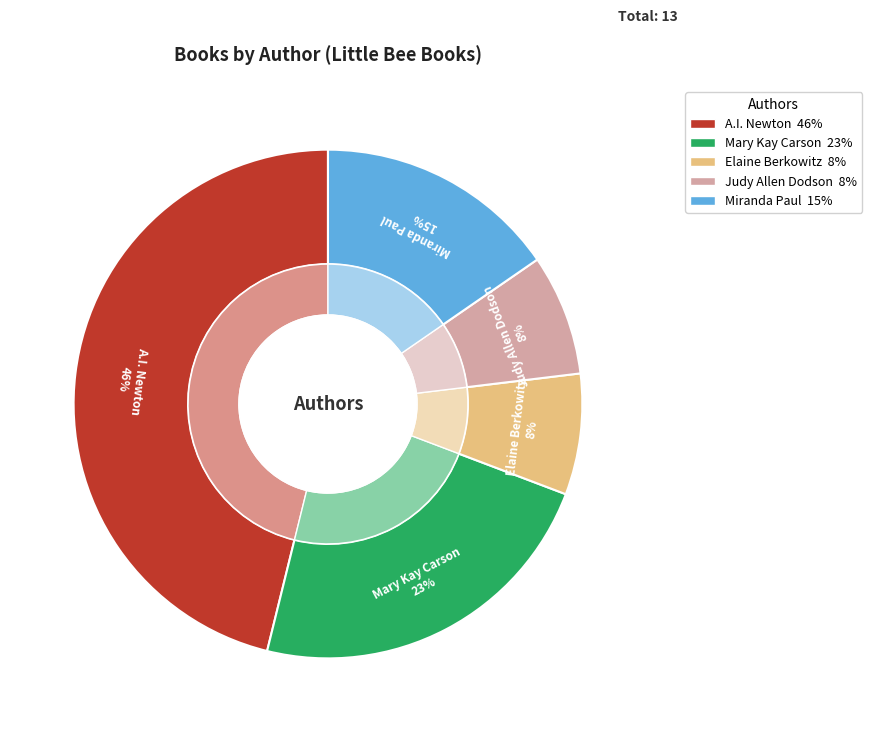

How many slices are in this pie chart?

5